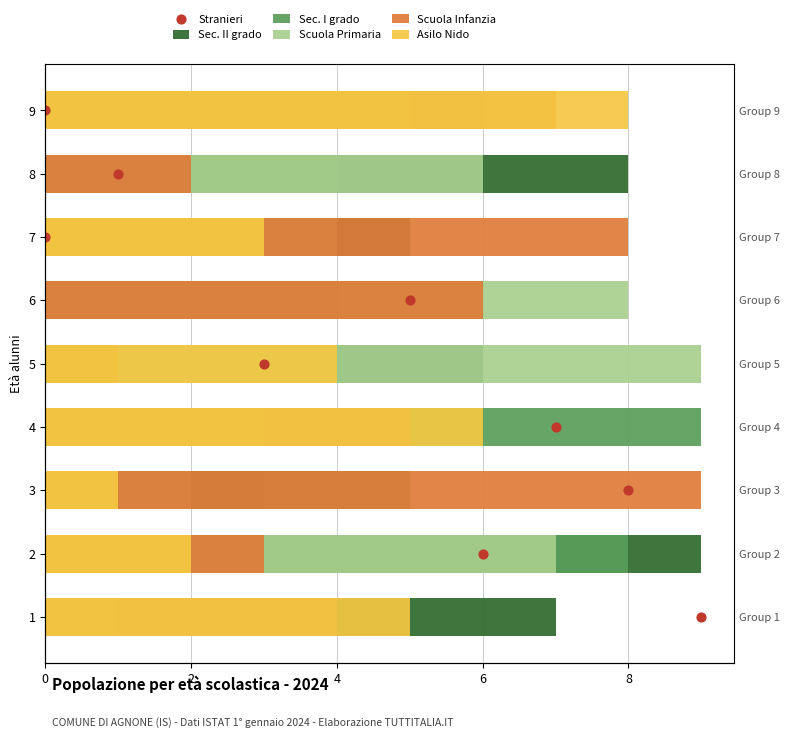

What is the total value across all series at 4?

22